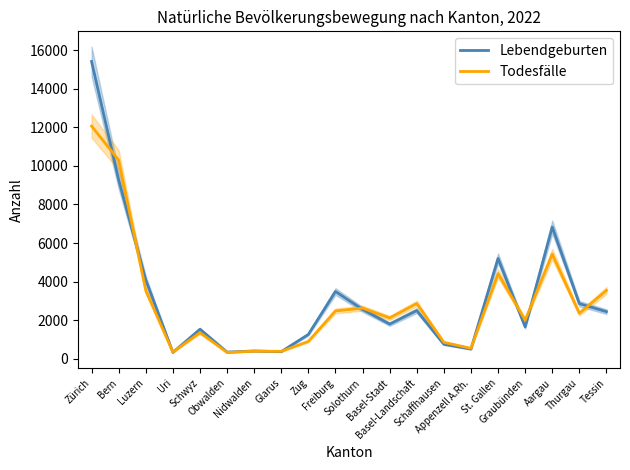

The Todesfälle series shows 1378 at Schaffhausen. True or false?

False